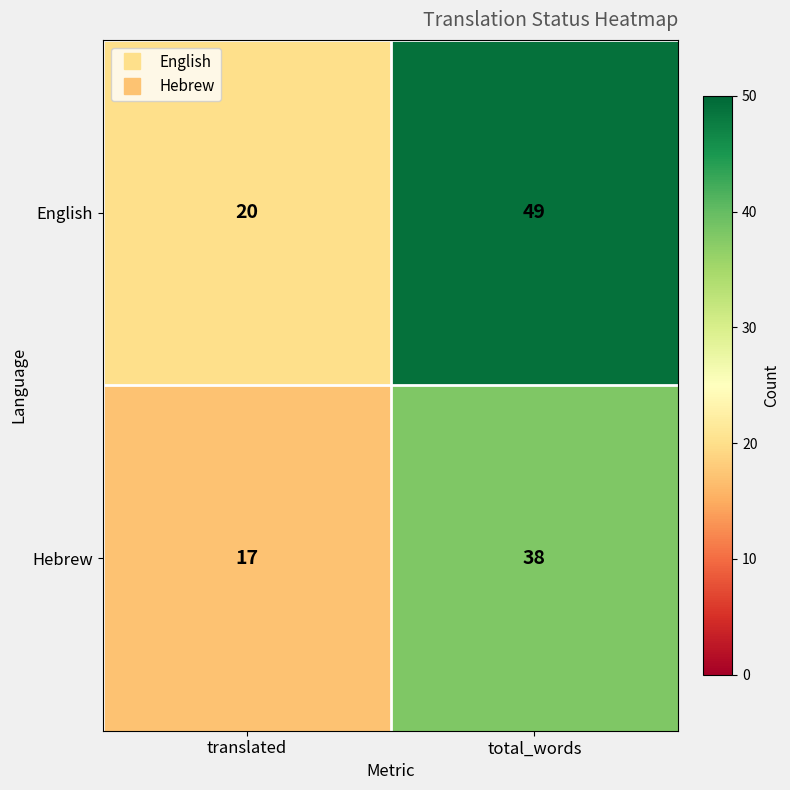

Is the value of Hebrew at translated greater than the value of English at total_words?

No